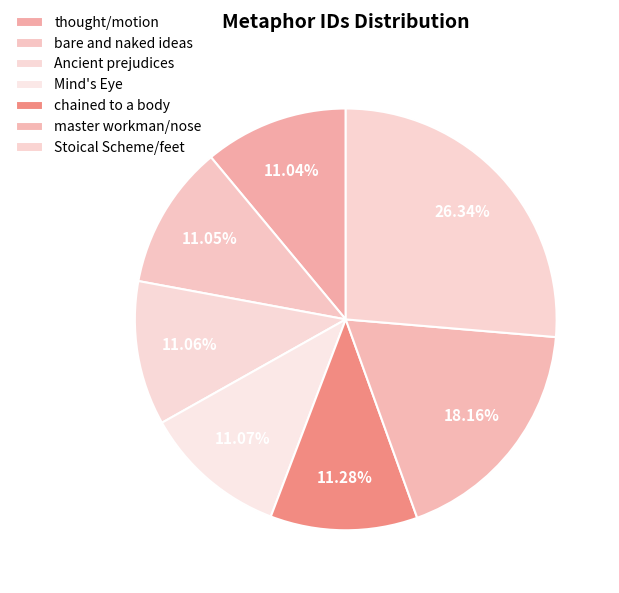

Which category has the biggest portion of the pie?

Stoical Scheme/feet